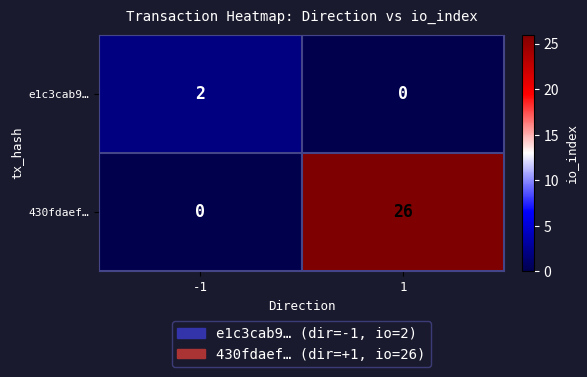

Which series changed the most between -1 and 1?

430fdaef…